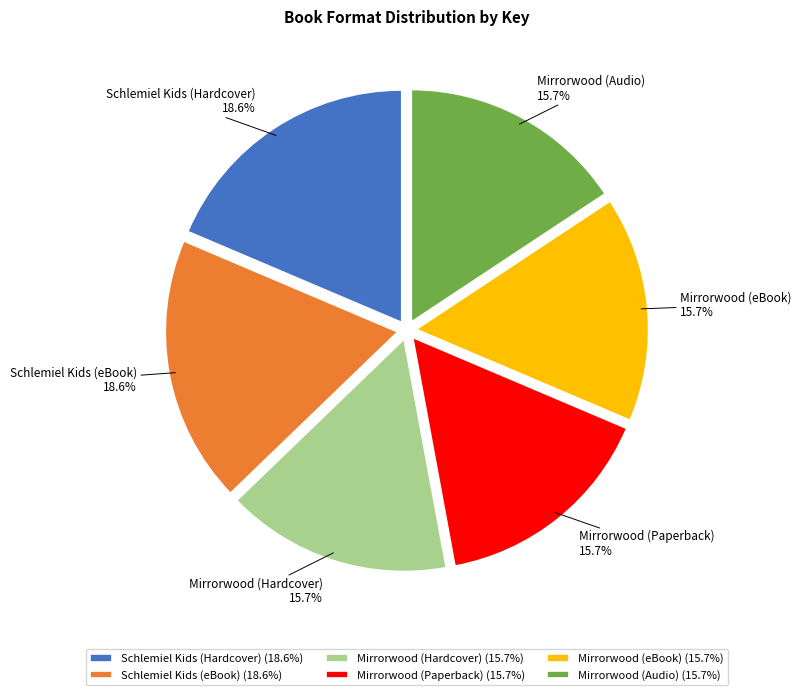

How many slices are in this pie chart?

6